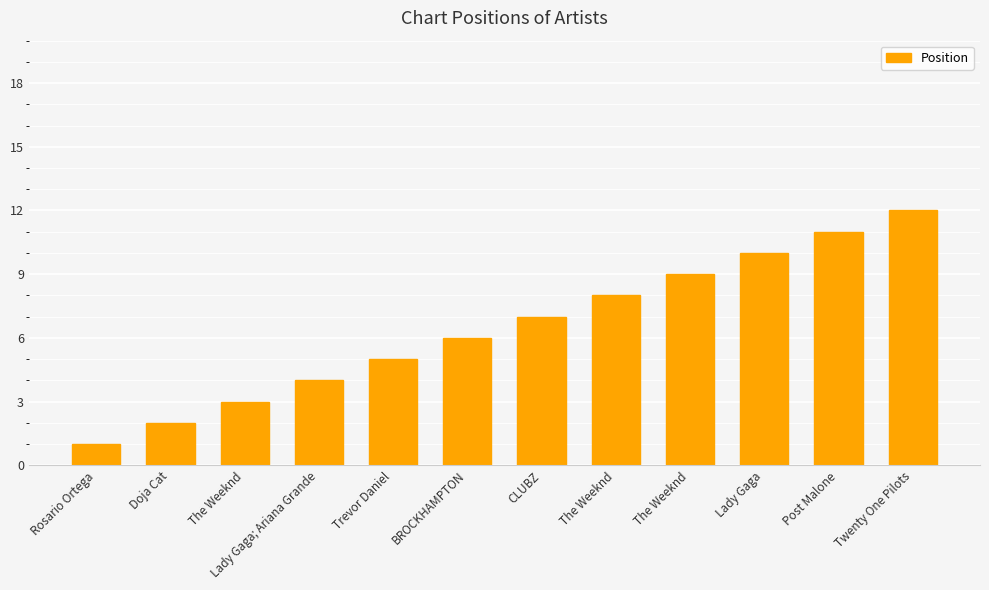

Reading left to right, list all the values displayed in this chart.

Rosario Ortega=1	Doja Cat=2	The Weeknd=3	Lady Gaga; Ariana Grande=4	Trevor Daniel=5	BROCKHAMPTON=6	CLUBZ=7	The Weeknd=8	The Weeknd=9	Lady Gaga=10	Post Malone=11	Twenty One Pilots=12